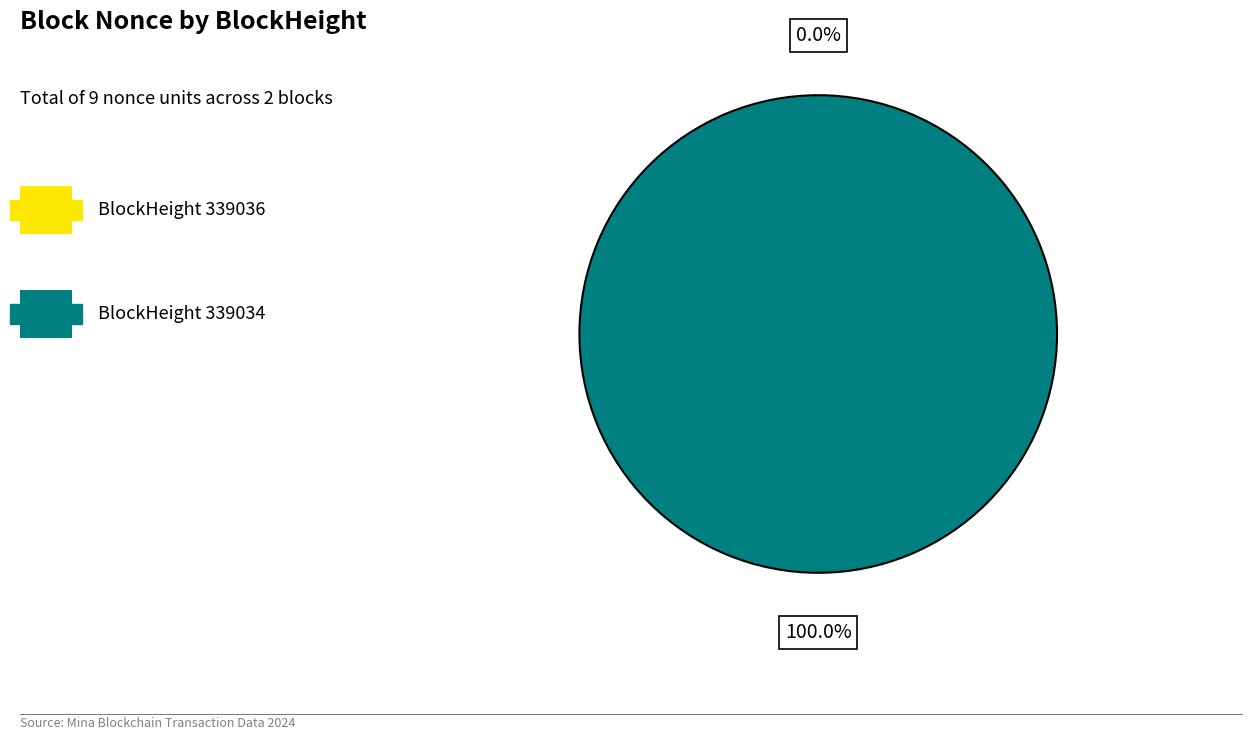

How many segments does this pie chart have?

2